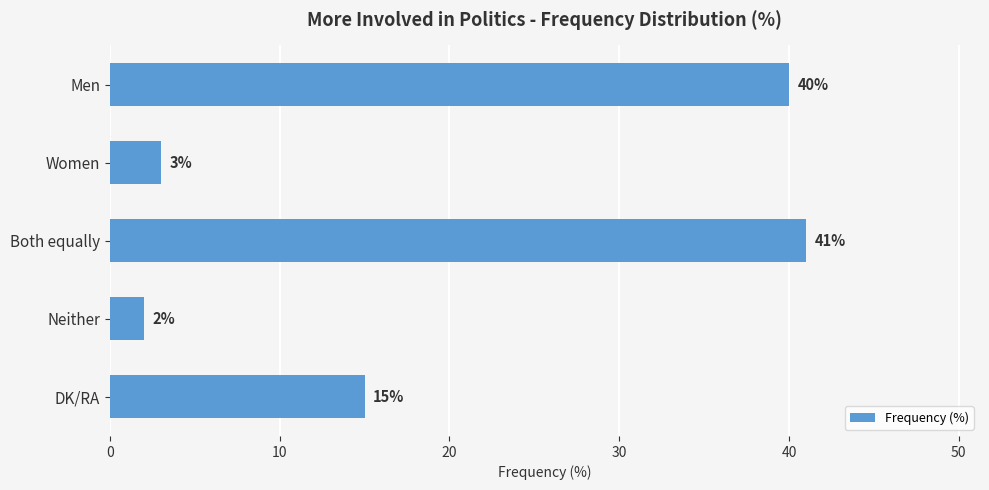

Which category has the highest value across all series?

Both equally